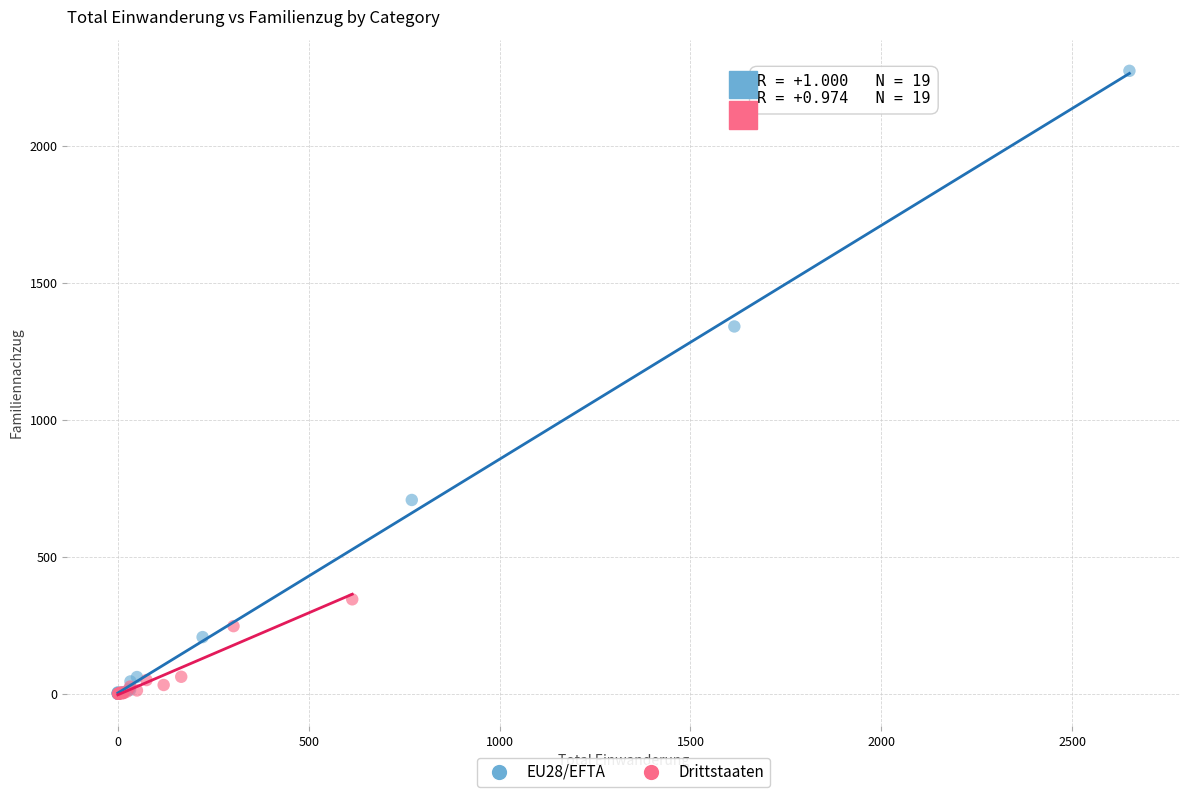

Which series reaches the maximum Y coordinate?

EU28/EFTA